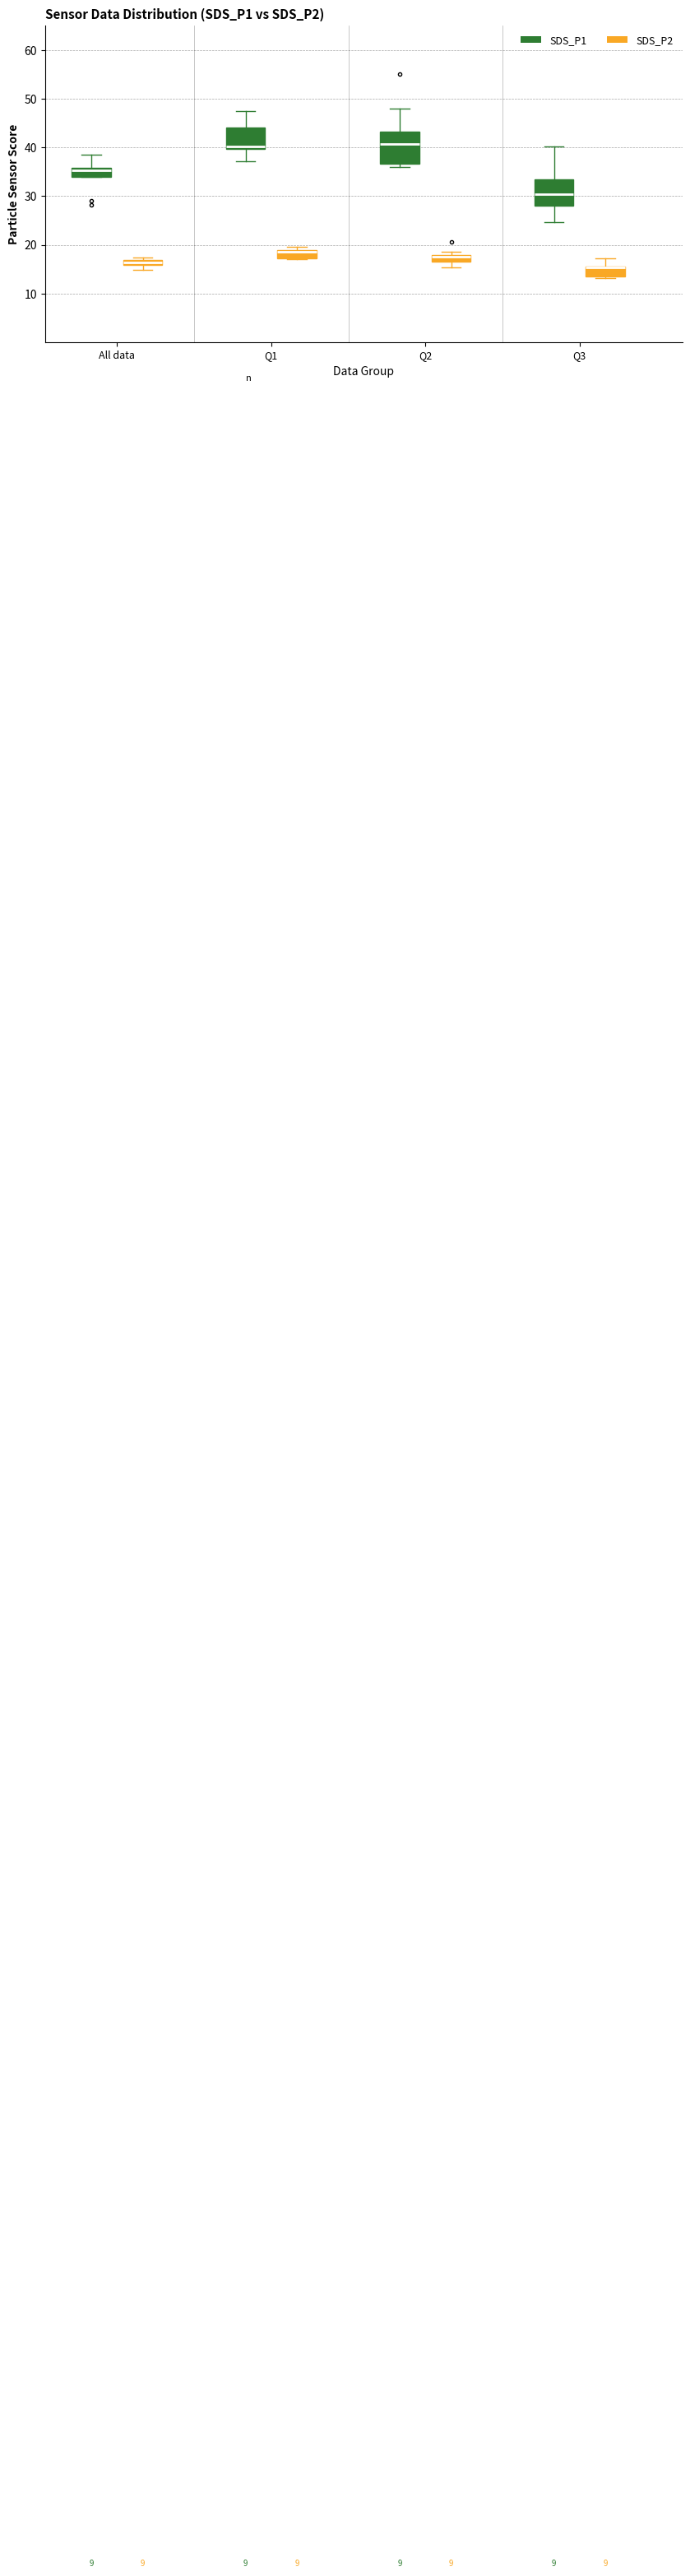

Where is the upper edge of the box for Q2 (SDS_P2) on the y-axis? The values are not printed on the chart, so give them approximately, as read against the axis.

18